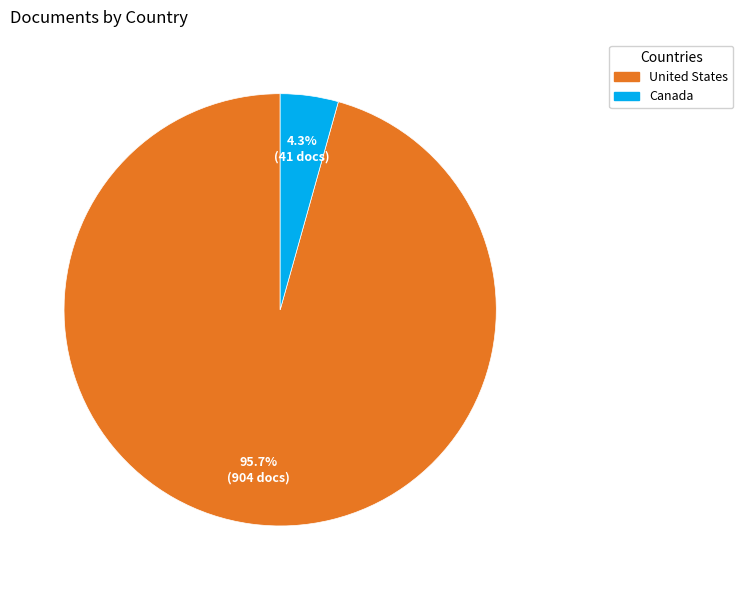

The United States slice represents 96% of the pie. True or false?

True